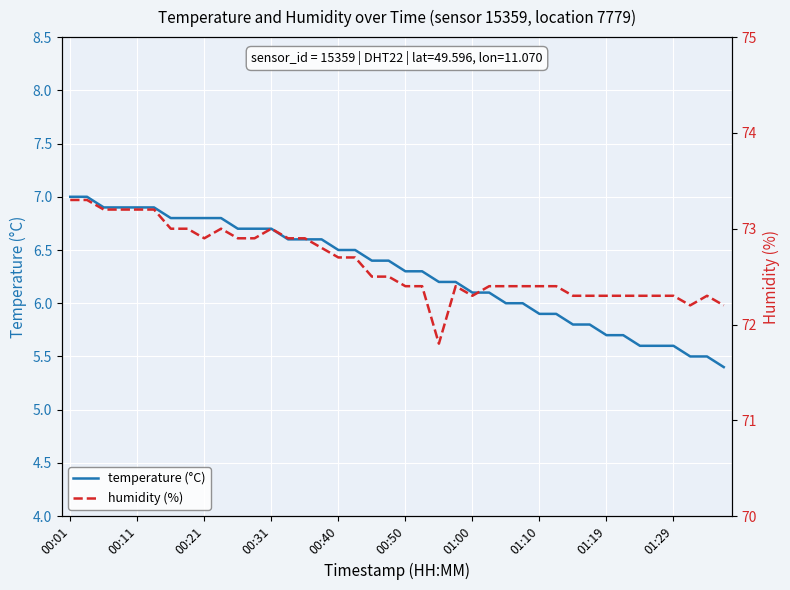

What position from the left is 35?

36